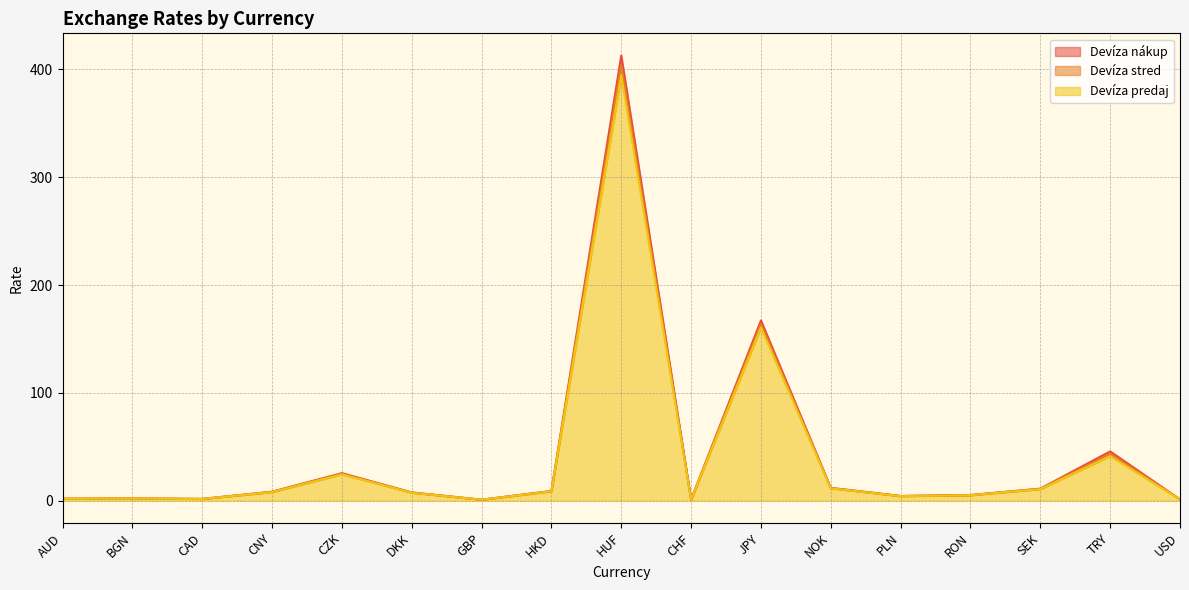

At which label does Devíza predaj reach its peak?

HUF